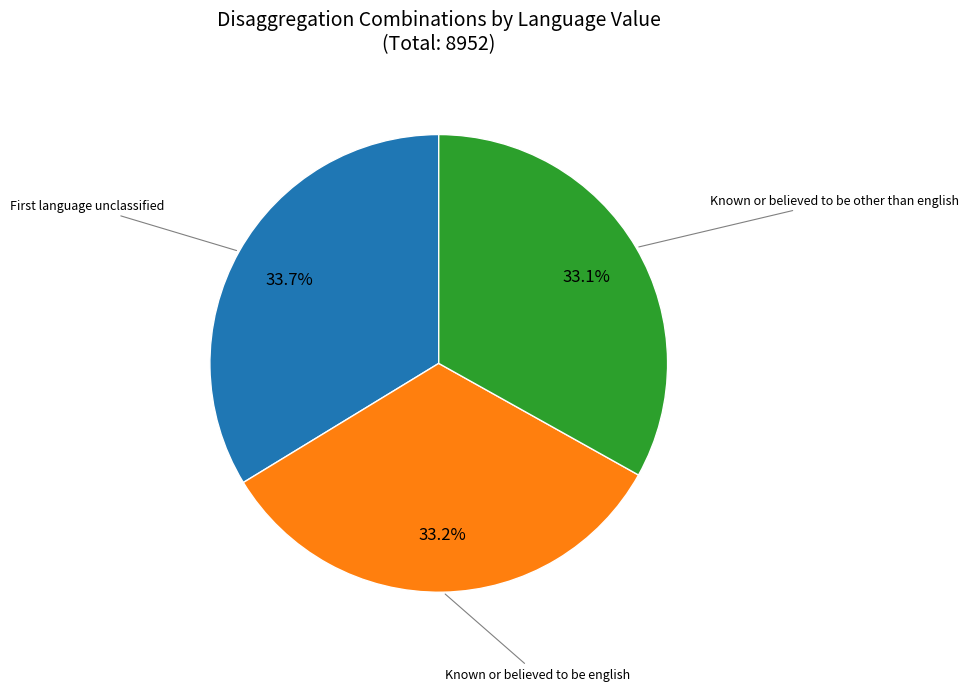

Does any single category account for the majority?

No